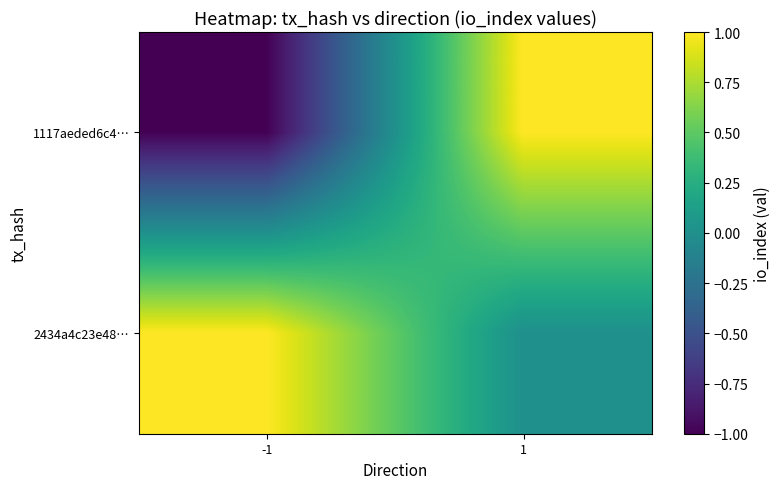

Rank the series by their average value, from highest to lowest.

2434a4c23e48…, 1117aeded6c4…